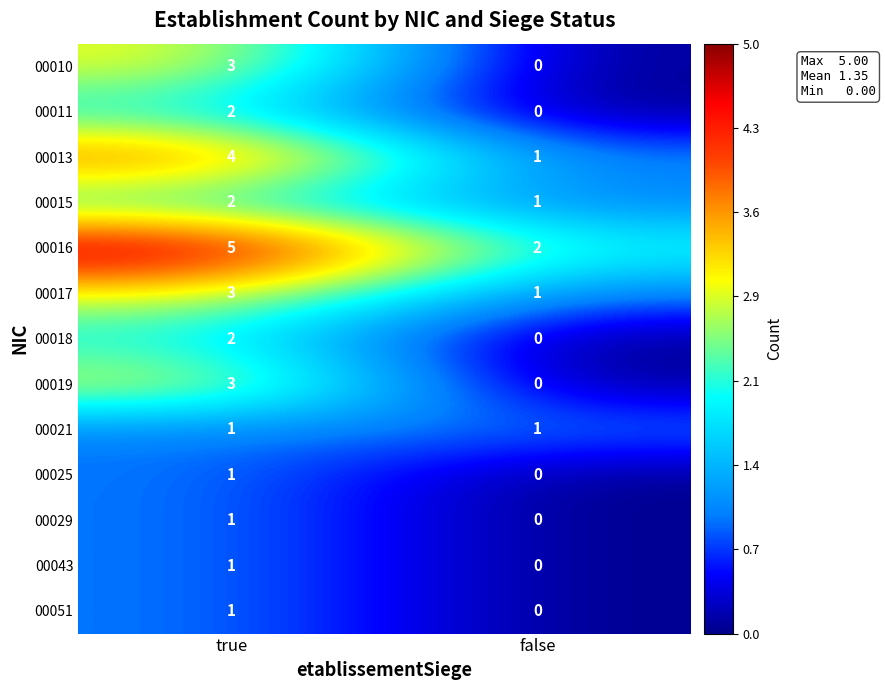

True or false: 00011 has a value of 1 at true.

False